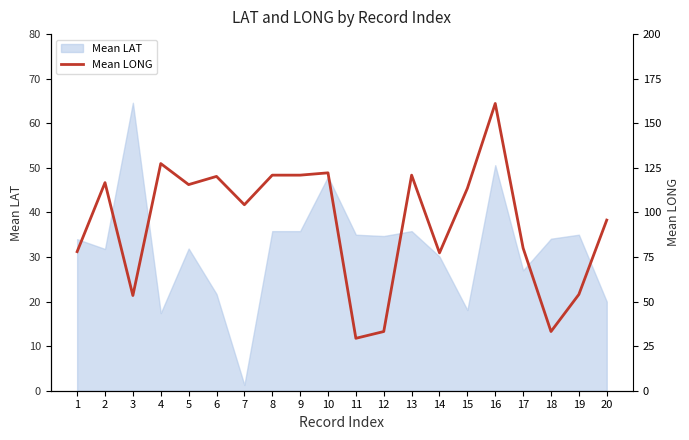

Which category has the lowest value in the Mean LAT series?

7